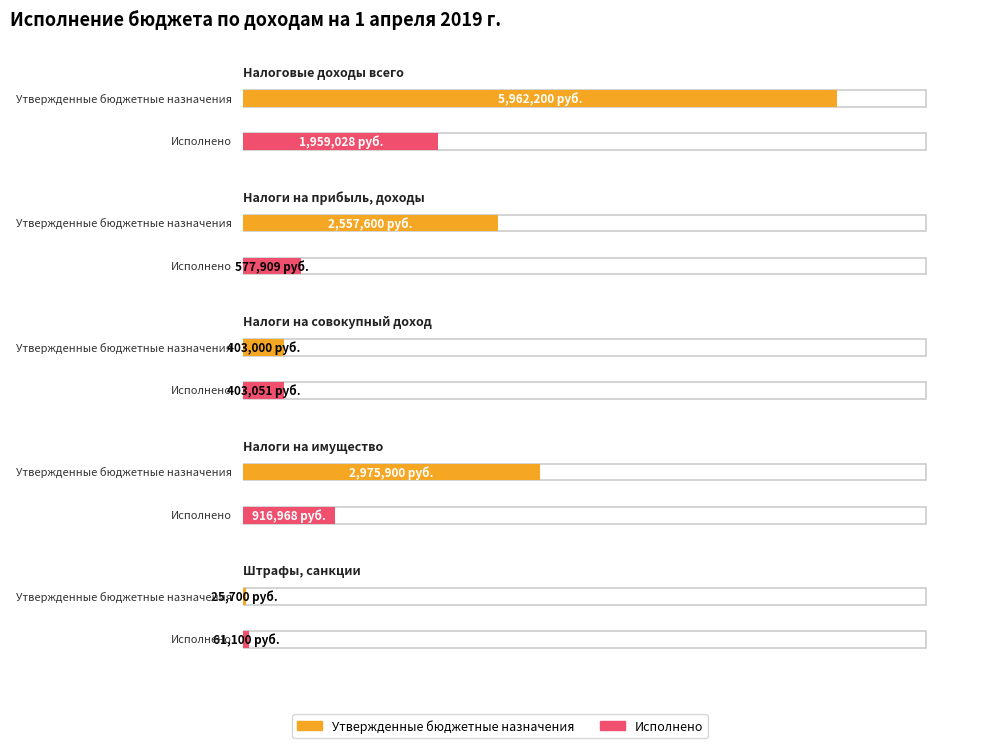

Reading right to left, transcribe all the data shown in this chart.

Утвержденные бюджетные назначения: 25700.0	2975900.0	403000.0	2557600.0	5962200.0
Исполнено: 61100.0	916968.5	403050.8	577908.6	1959027.9